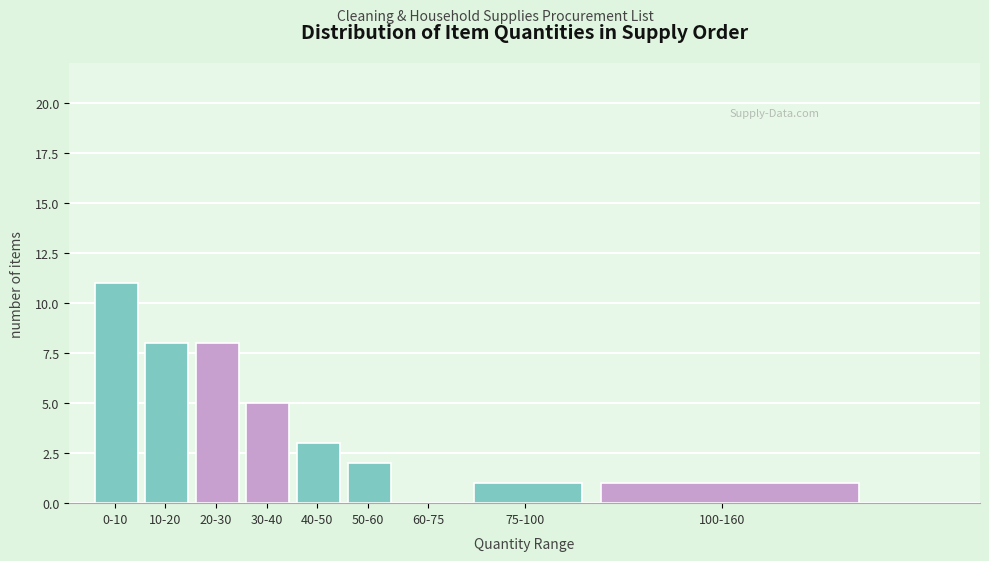

Reading left to right, extract all data points from this chart.

0-10=11	10-20=8	20-30=8	30-40=5	40-50=3	50-60=2	60-75=0	75-100=1	100-160=1